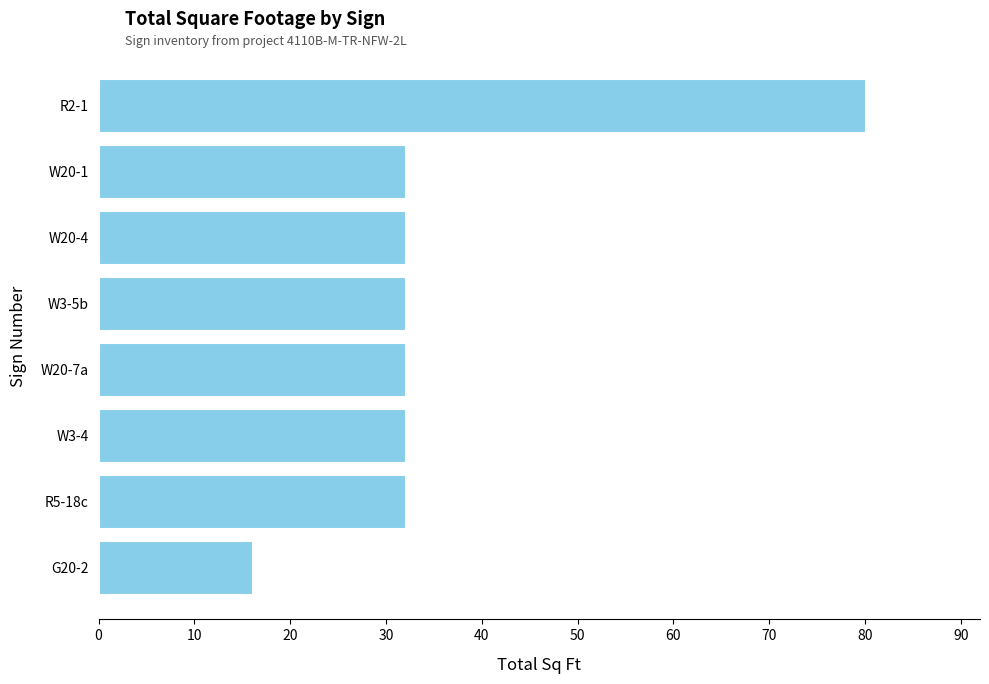

What position from the top is W20-7a?

5